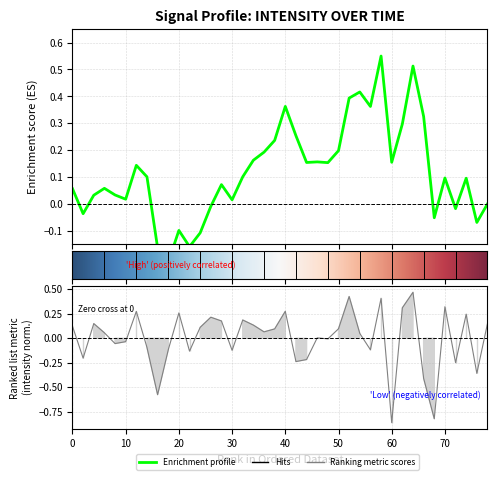

What is the value of the 38th point from the left?

0.2